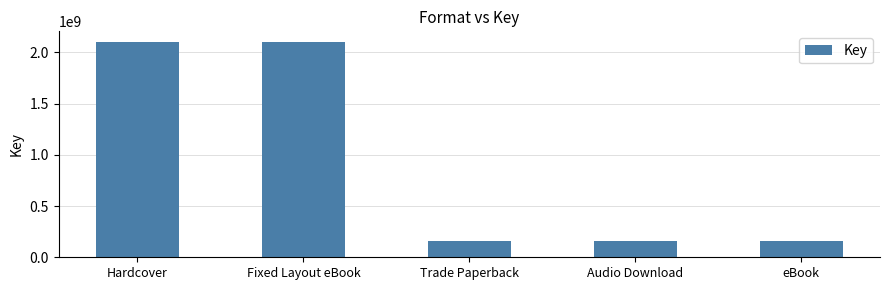

Reading left to right, transcribe all the data shown in this chart.

Hardcover=2099346740	Fixed Layout eBook=2099346740	Trade Paperback=155094109	Audio Download=155094109	eBook=155094109